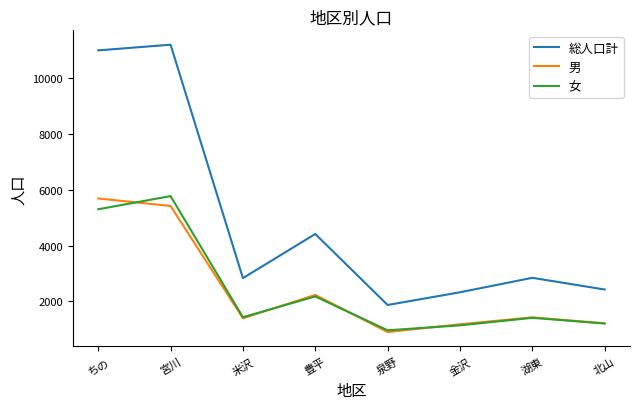

What is the difference between the highest and lowest values at 北山?

1217